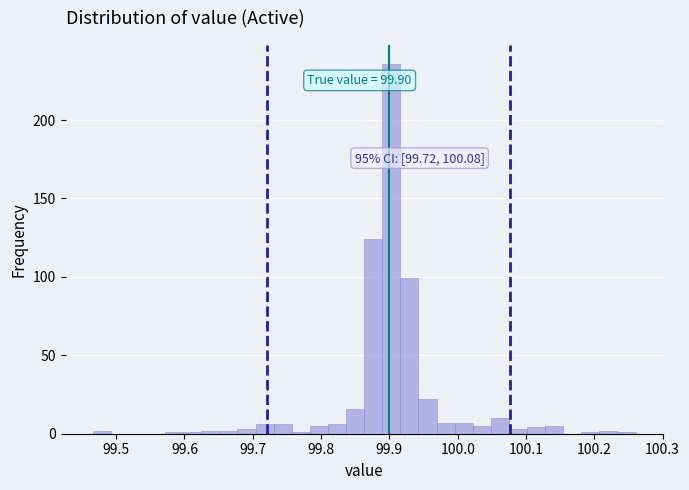

Read against the x-axis, roughly where is the centre of the tallest bar?

99.90